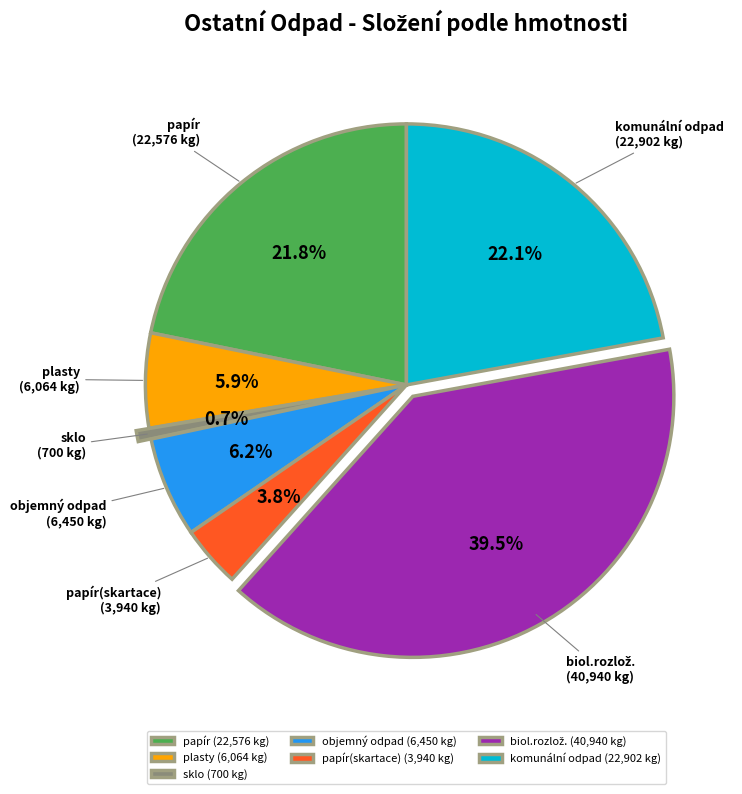

What is the smallest slice in the pie chart?

sklo (700 kg)